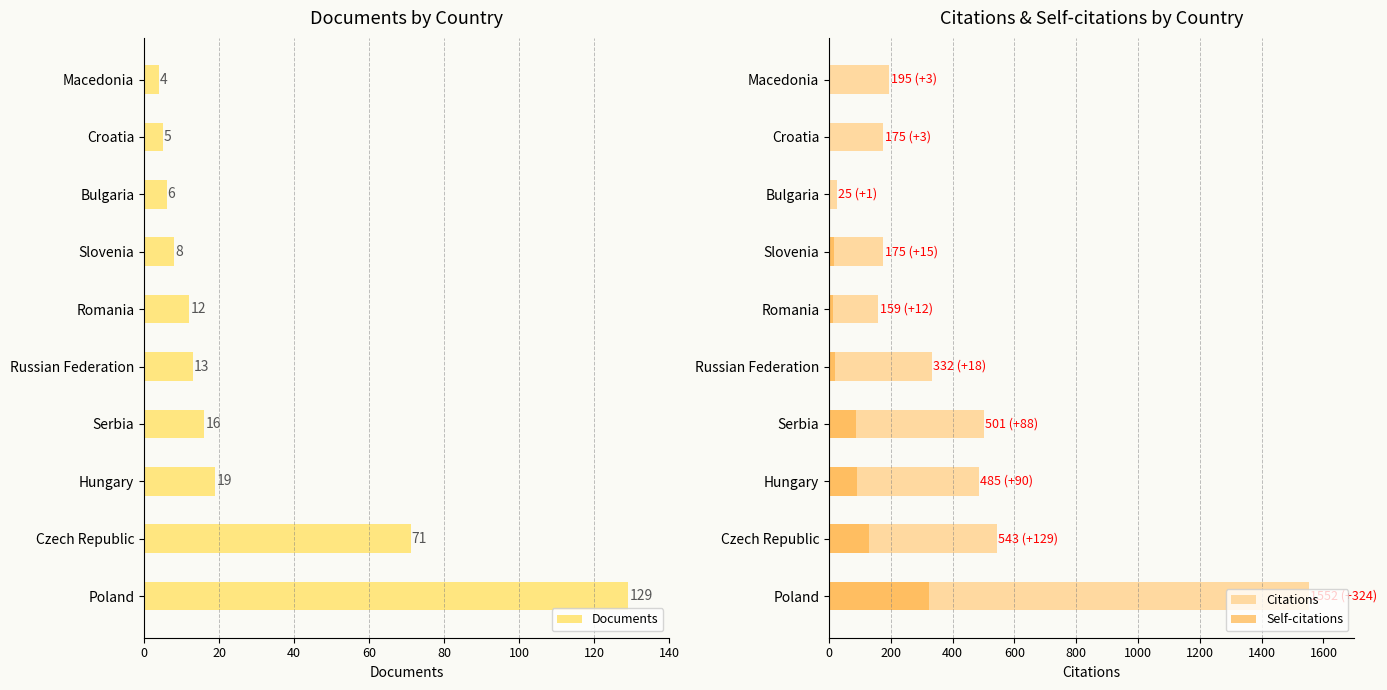

List the labels in order of Documents value, smallest first.

Macedonia, Croatia, Bulgaria, Slovenia, Romania, Russian Federation, Serbia, Hungary, Czech Republic, Poland